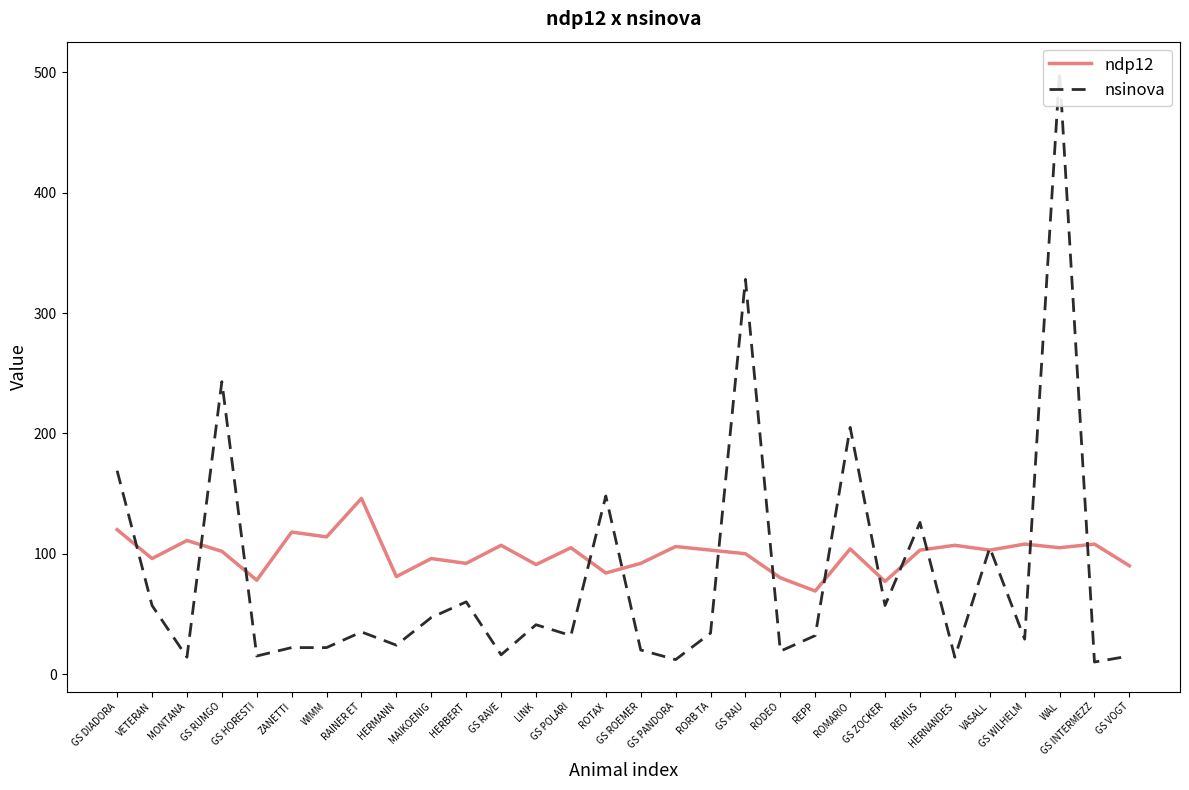

The value of ndp12 at RORB TA is 103. True or false?

True